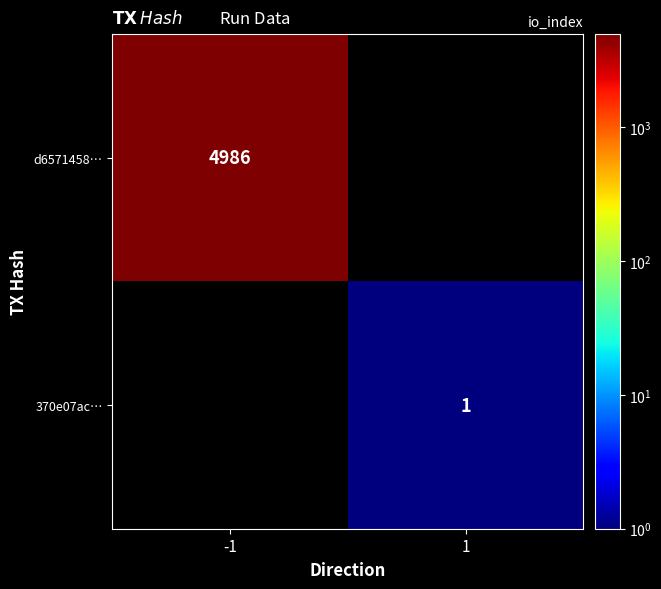

Is it true that 370e07ac… equals 0 at 1?

False